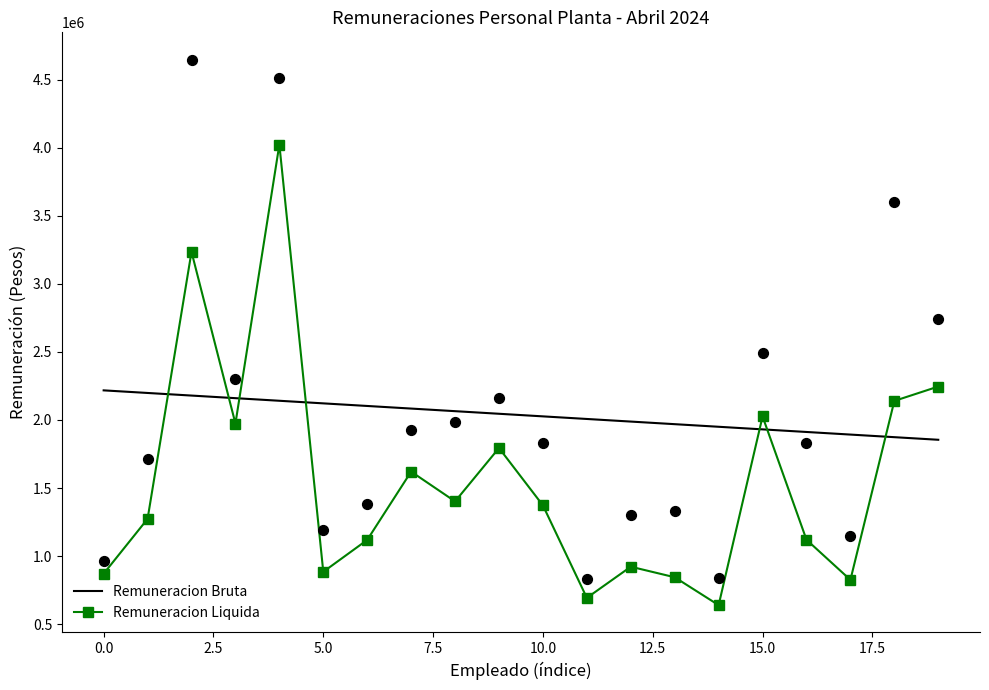

Which series reaches the maximum Y coordinate?

Remuneracion Bruta